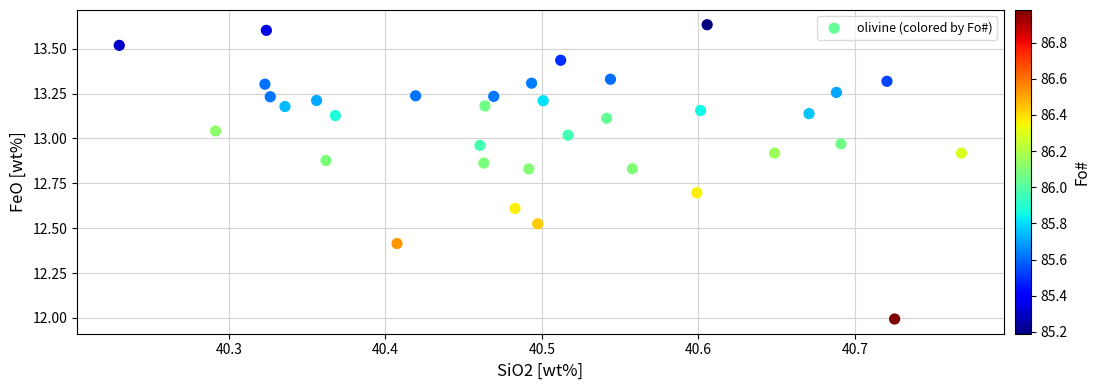

What is the range of Y values (max minus min)?

1.6